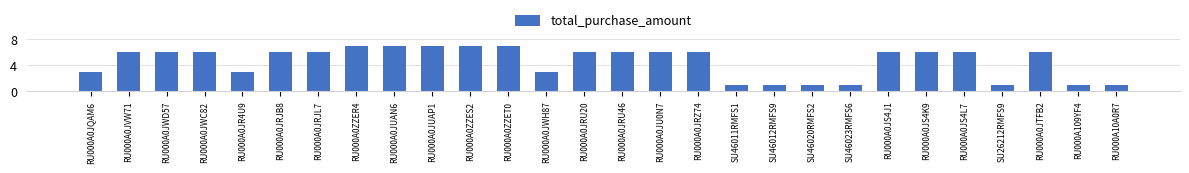

The chart shows a value of 11 at RU000A0JTFB2. True or false?

False